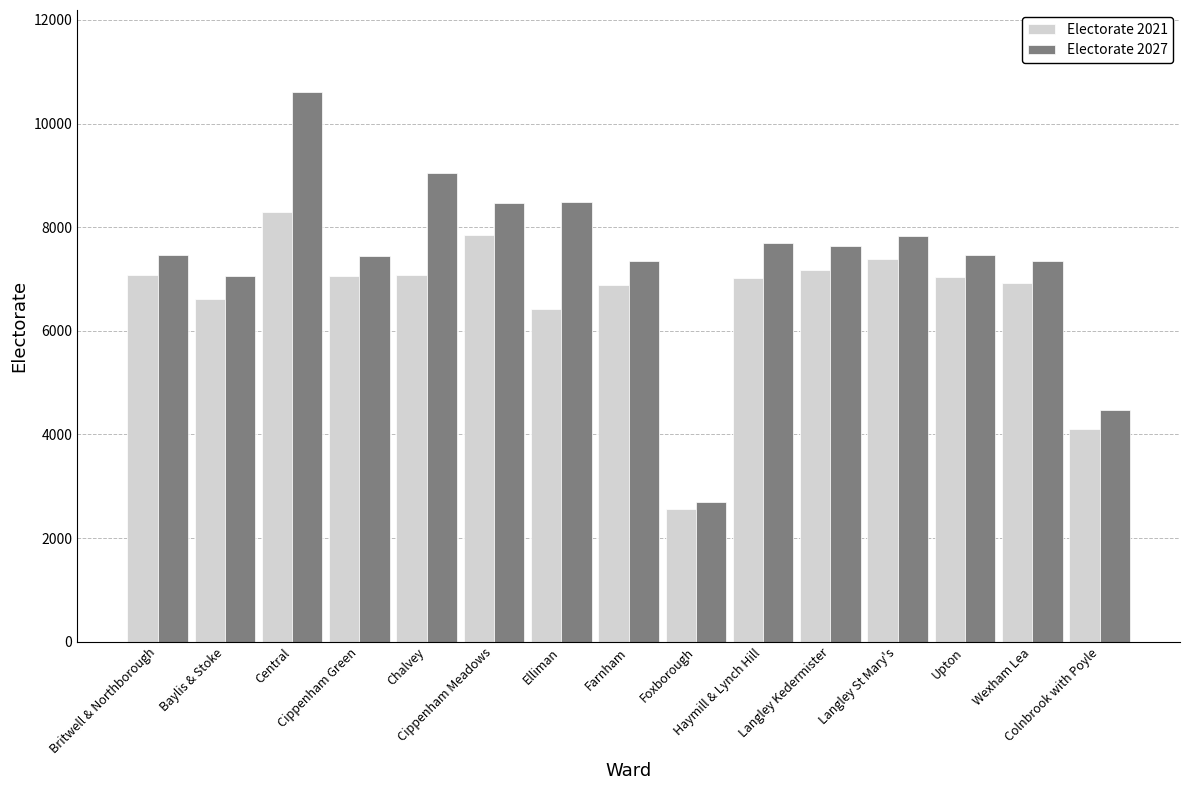

What is the difference between the maximum and minimum values in the Electorate 2027 series?

7904